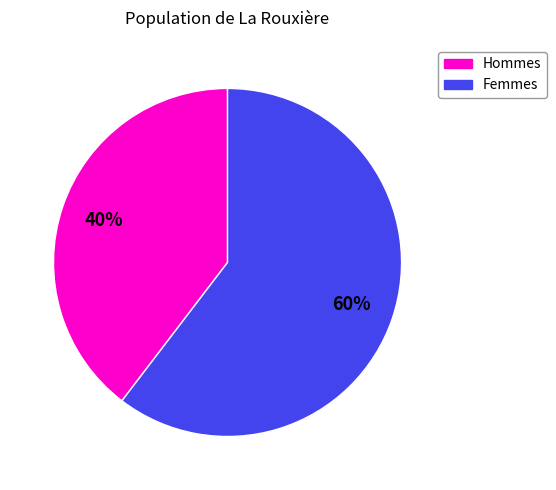

To the nearest percent, what is the average slice percentage?

50%